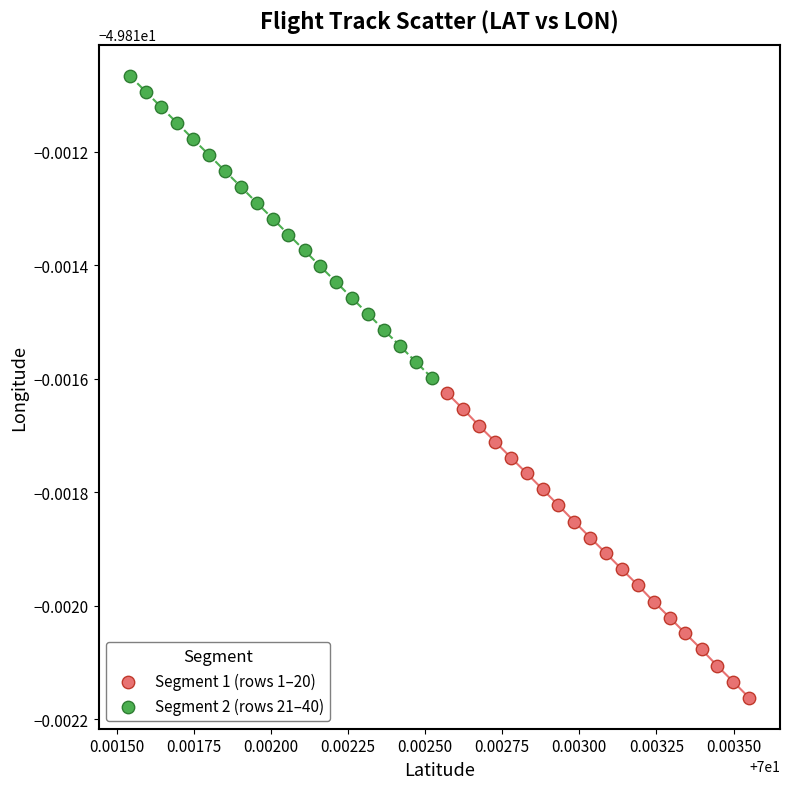

Which series contains the highest Y value?

Segment 2 (rows 21–40)